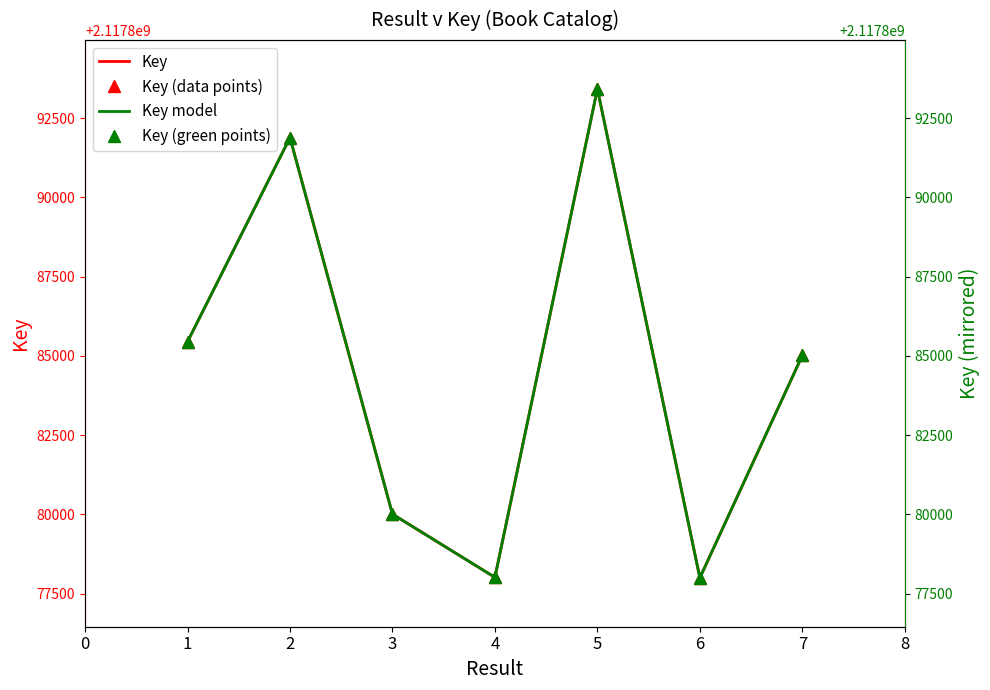

How many lines are shown in the chart?

4